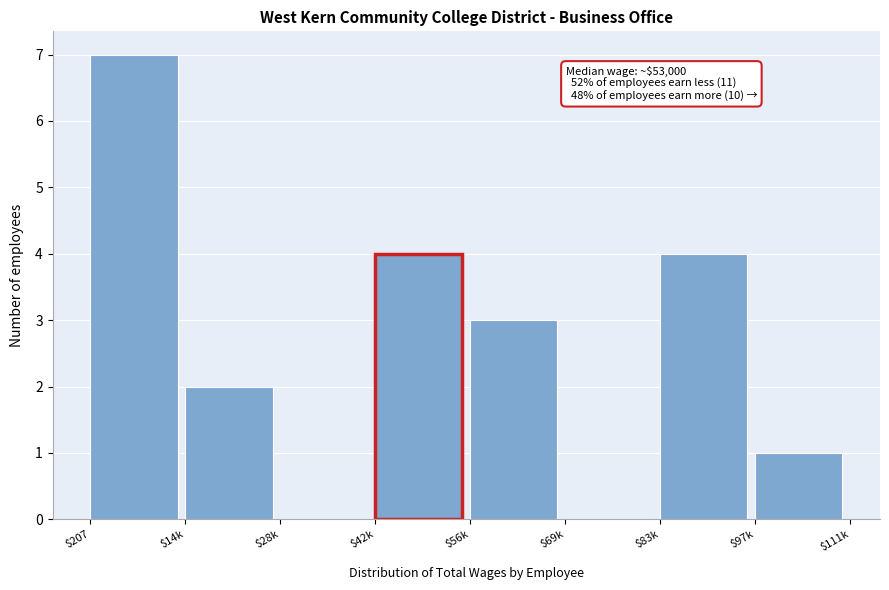

The chart shows a value of 0 at $69k. True or false?

True